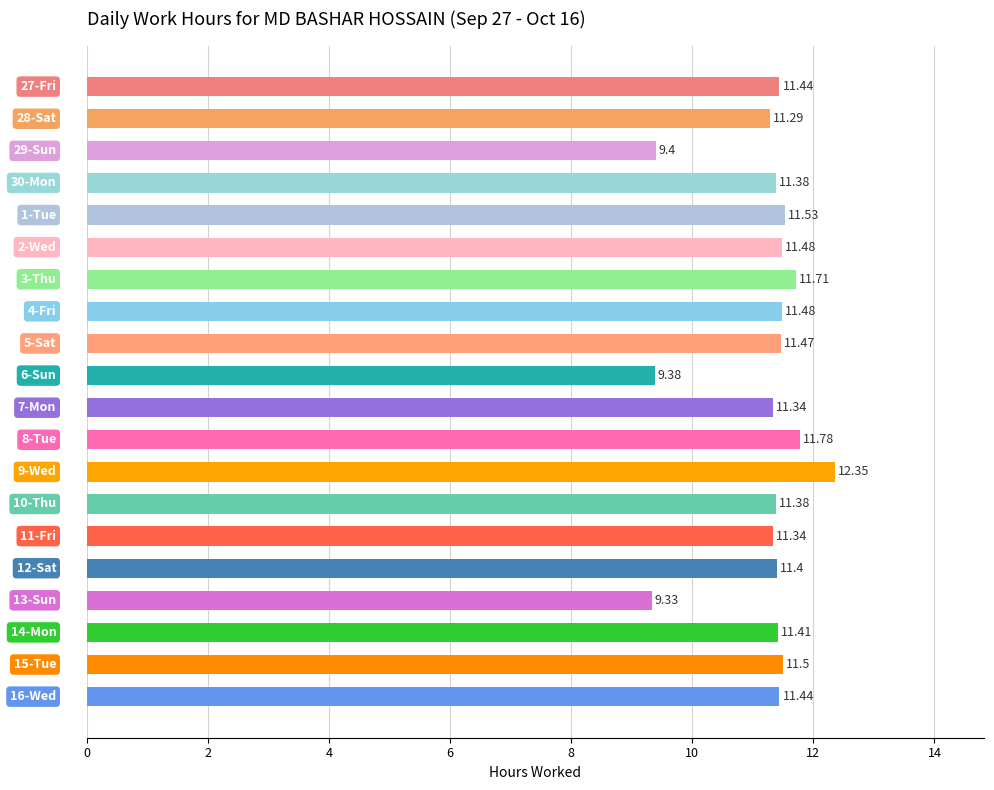

What is the smallest value displayed?

9.3